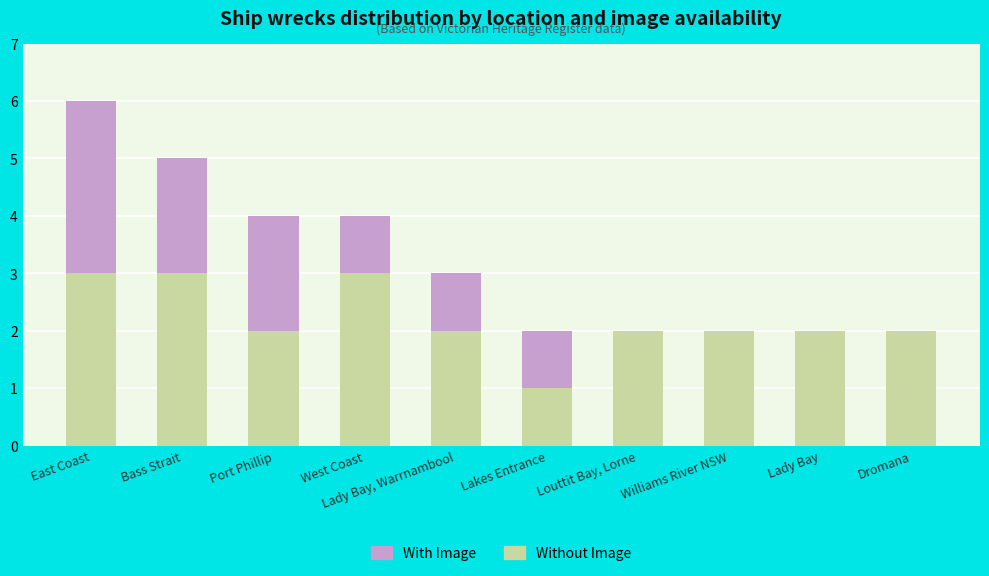

Count the number of data series in this chart.

2